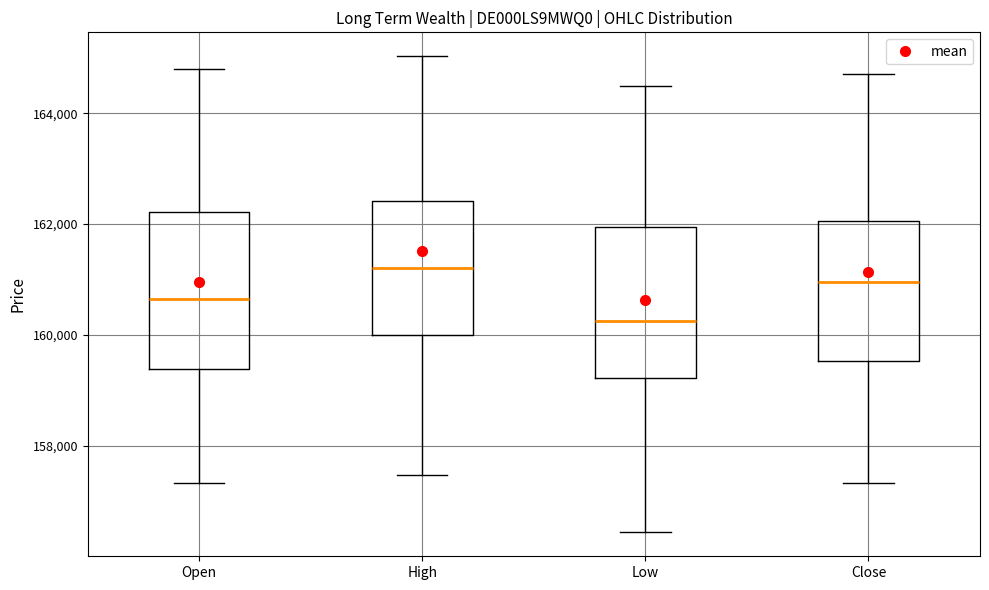

Reading left to right, transcribe this box plot: for each box, give where its median line is, the range the box spans, and where its two whiskers end, as read against the y-axis. The values are not printed on the chart, so give them approximately, as read against the axis.

Open: median 160600, box 159400 to 162200, whiskers 157400 to 164800
High: median 161200, box 160000 to 162400, whiskers 157400 to 165000
Low: median 160200, box 159200 to 162000, whiskers 156400 to 164400
Close: median 161000, box 159600 to 162000, whiskers 157400 to 164800